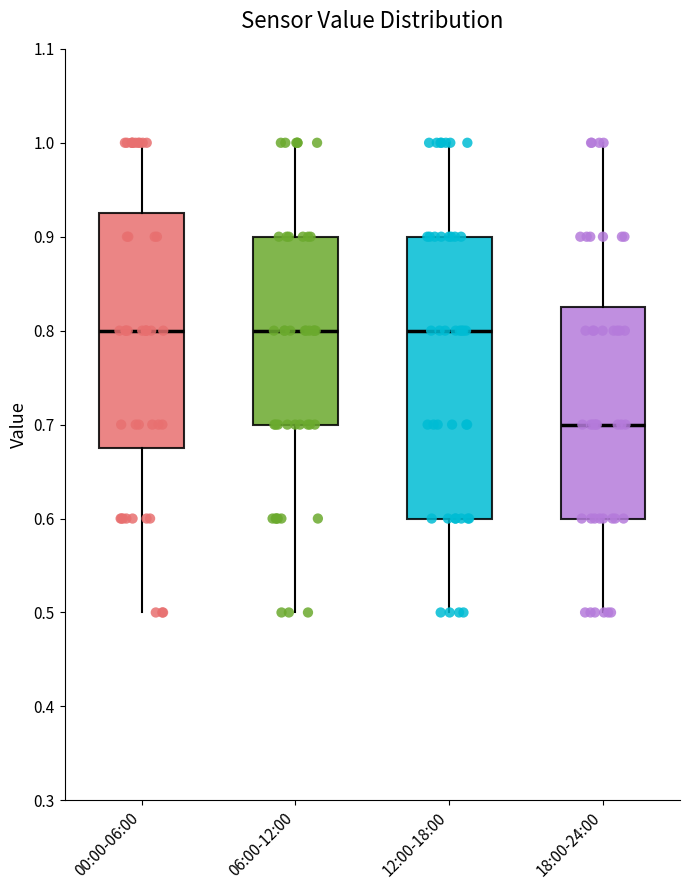

Which box is the tallest, from its lower edge to its upper edge?

12:00-18:00